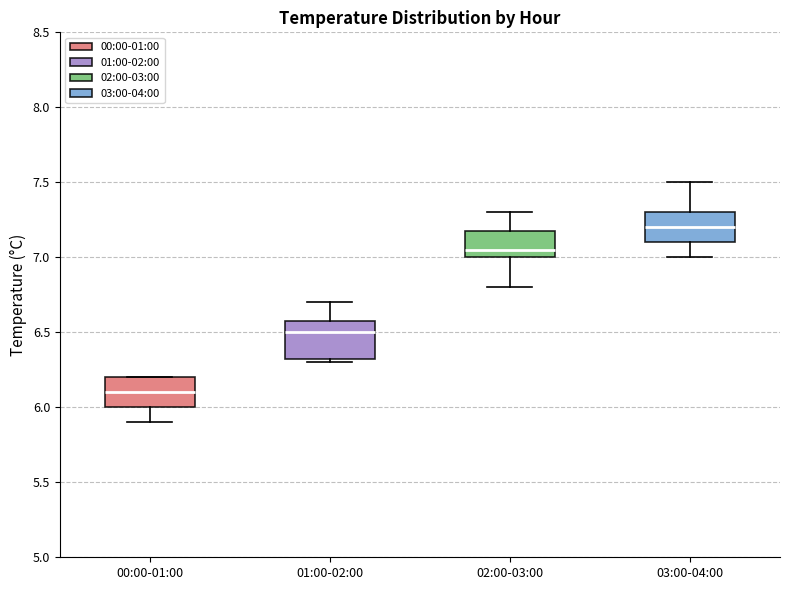

Which box's median line is the lowest?

00:00-01:00